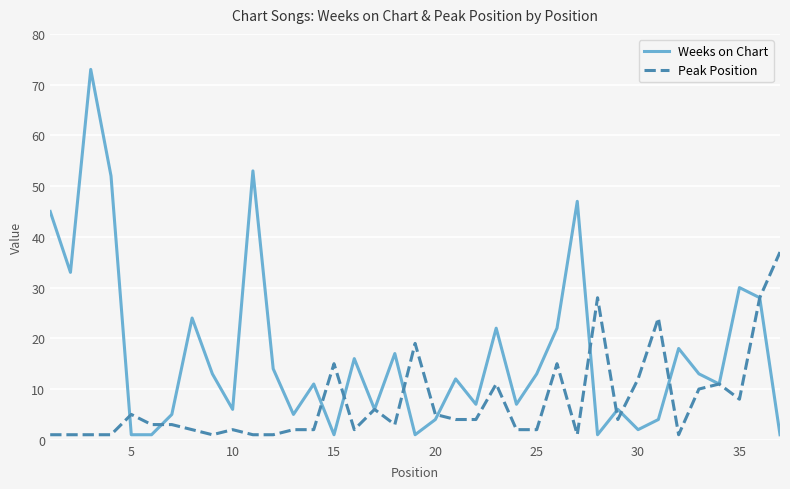

Does the chart display data point markers on the line(s)?

No